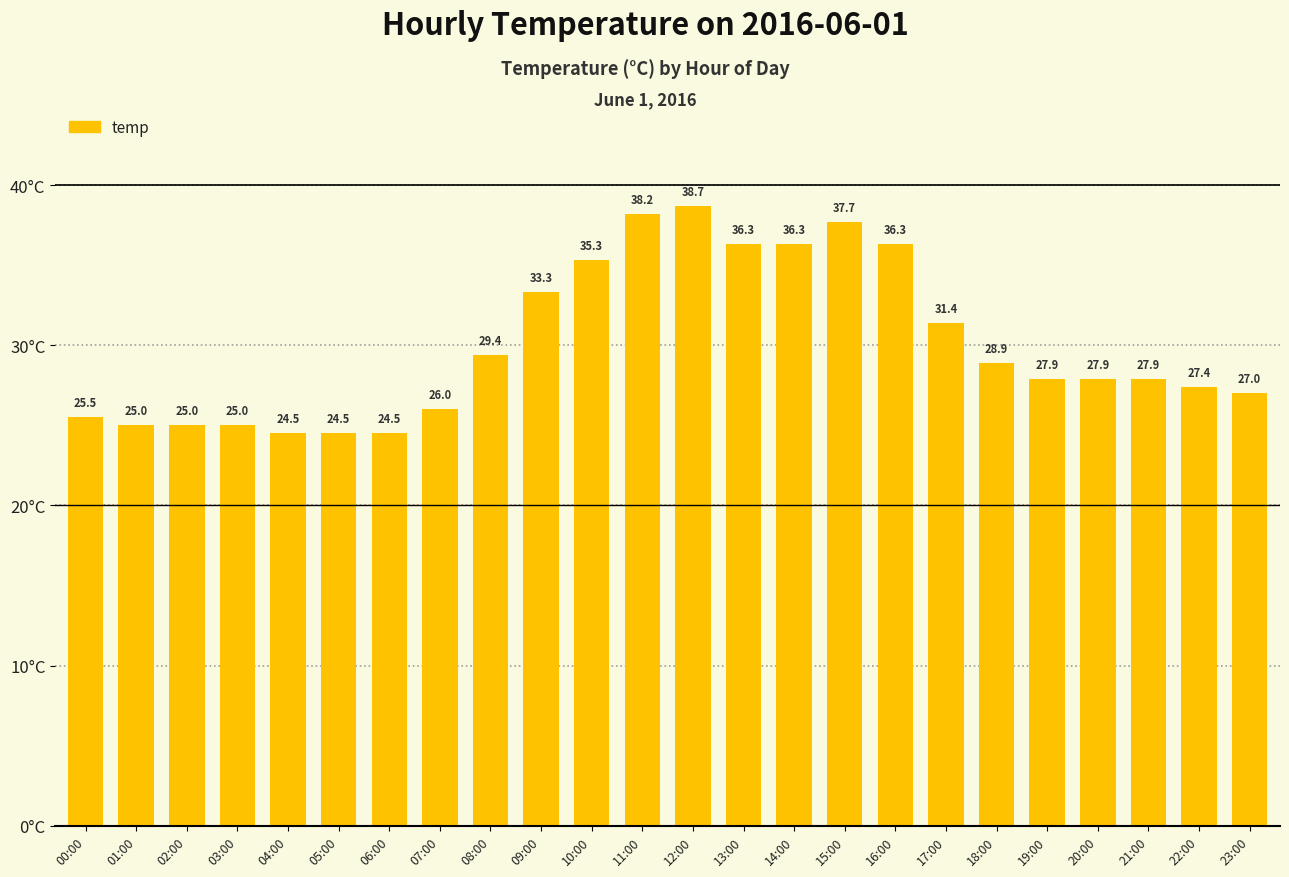

How many bars are there in total?

24